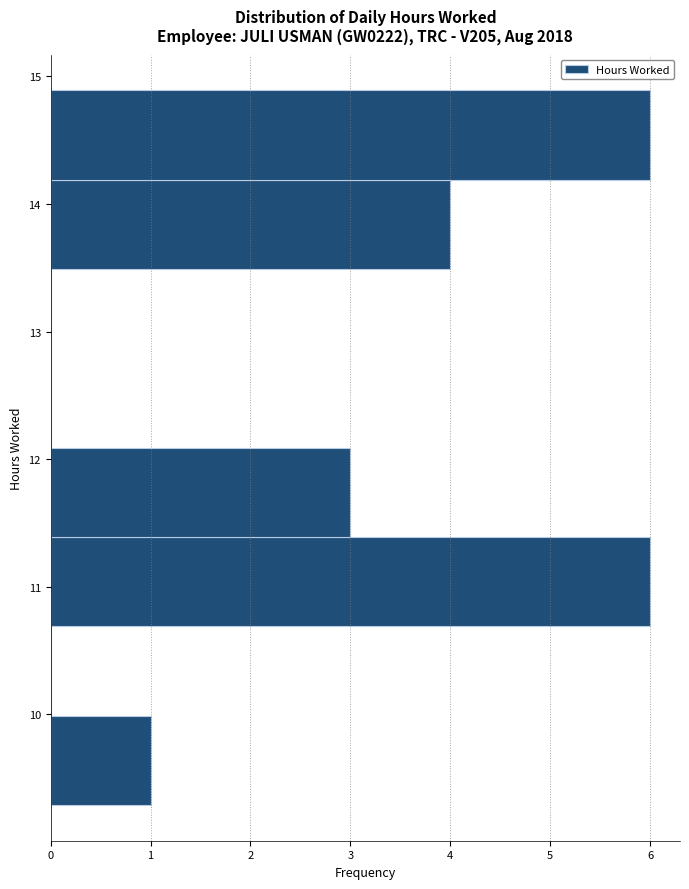

Reading bottom to top, transcribe this chart: for each bar, give the range it covers on the y-axis and its length. Neither the bar edges nor the lengths are printed on the chart, so give them approximately, as read against the axes.

9.29 to 9.99: 1
9.99 to 10.69: 0
10.69 to 11.39: 6
11.39 to 12.09: 3
12.09 to 12.79: 0
12.79 to 13.49: 0
13.49 to 14.19: 4
14.19 to 14.89: 6